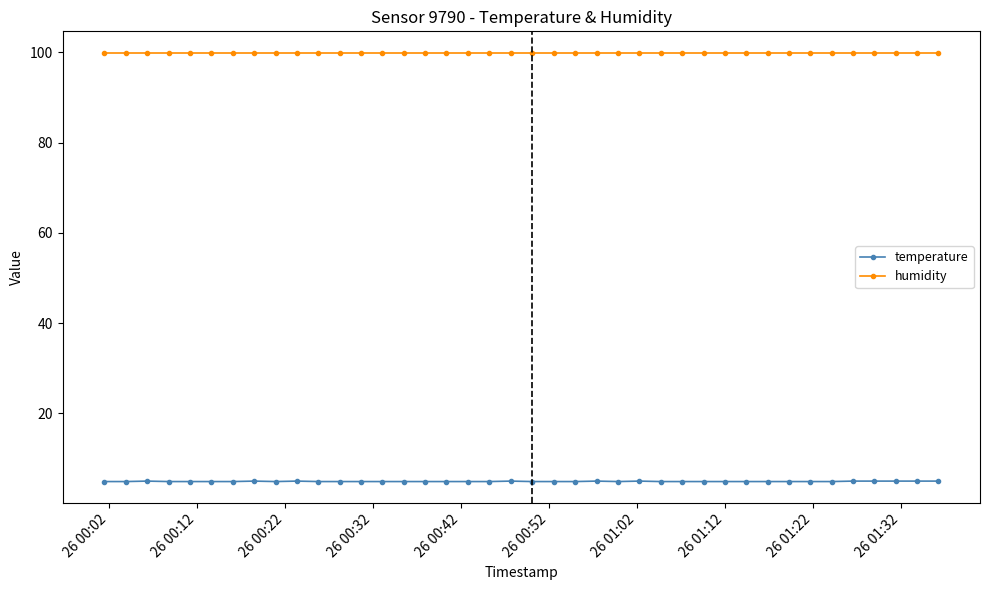

Which series has the largest range (max minus min)?

temperature